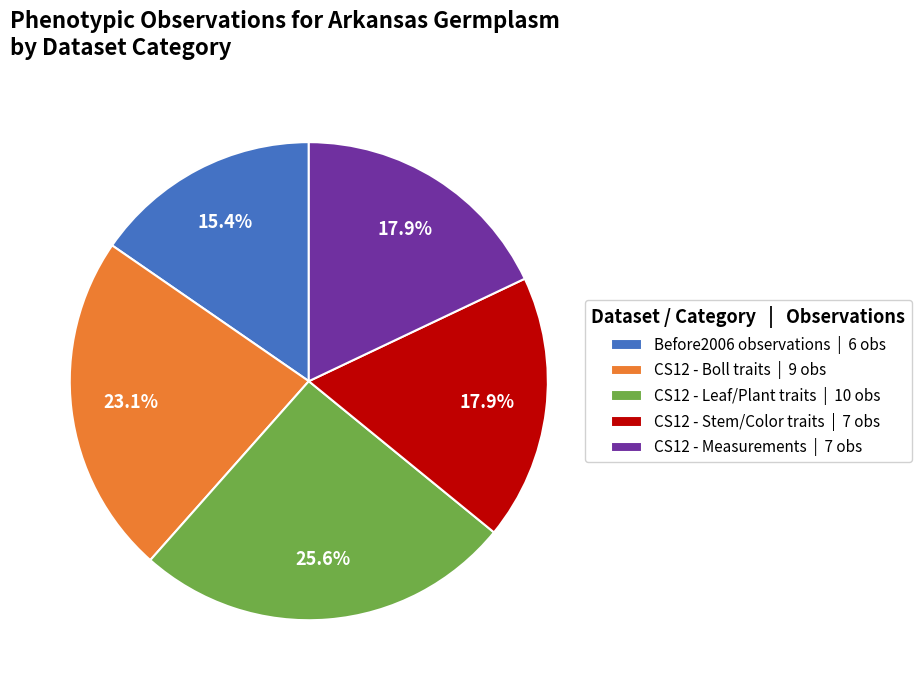

Which has a higher value, CS12 - Measurements | 7 obs or Before2006 observations | 6 obs?

CS12 - Measurements | 7 obs